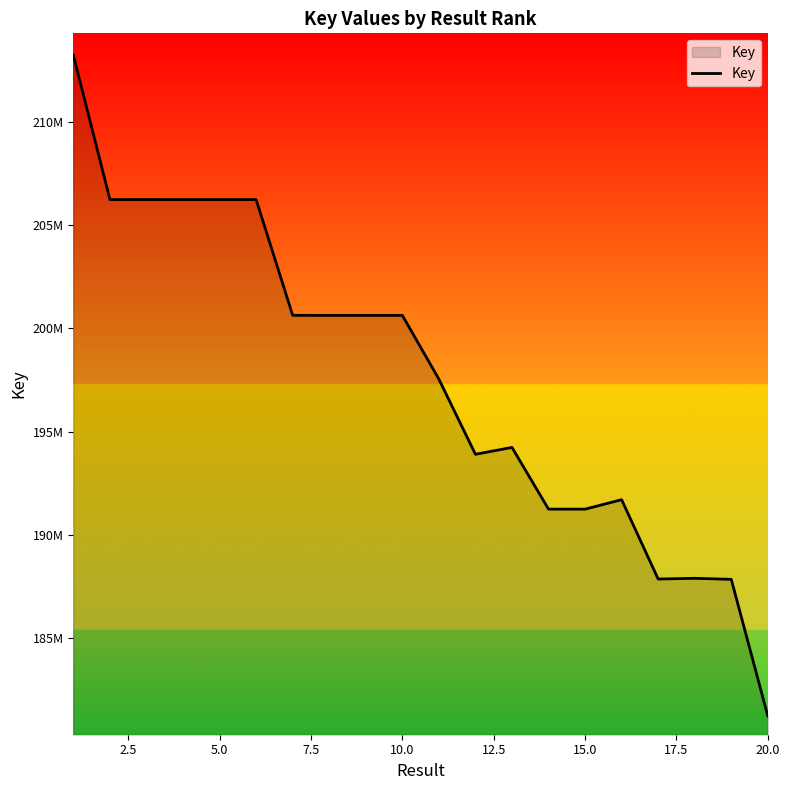

What is the sum of all values?

3951609099